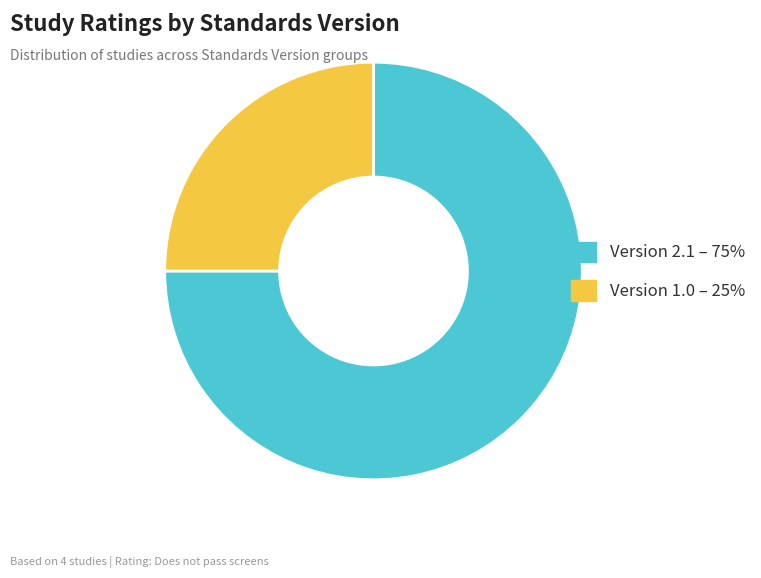

What is the ratio of the value at Version 1.0 – 25% to the value at Version 2.1 – 75%?

0.3